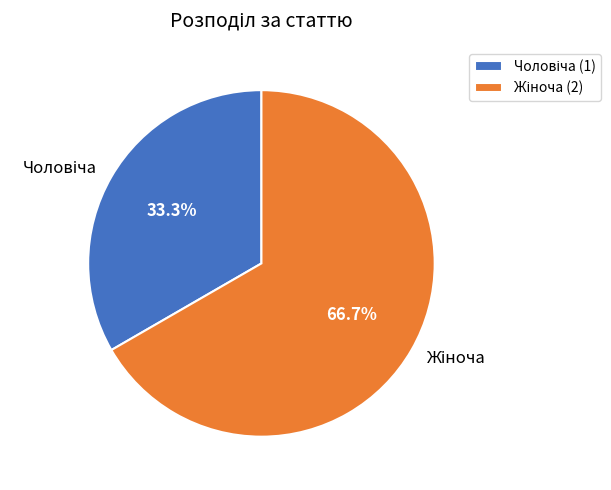

How many slices are in this pie chart?

2